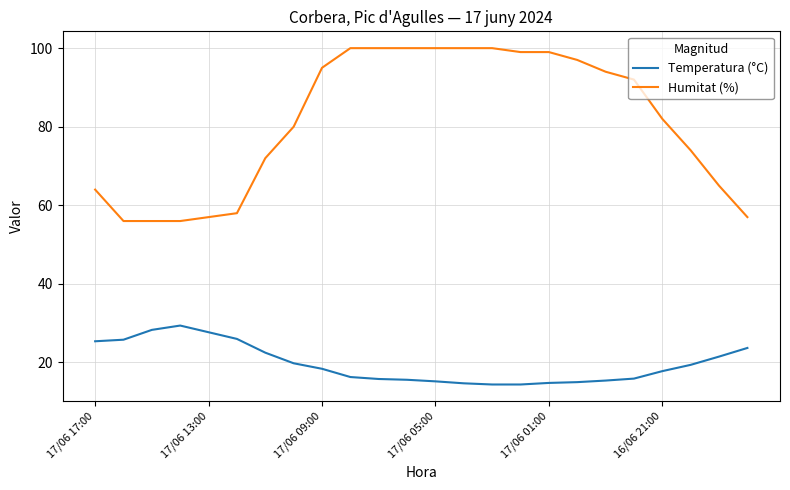

True or false: Temperatura (°C) and Humitat (%) cross at least once.

False